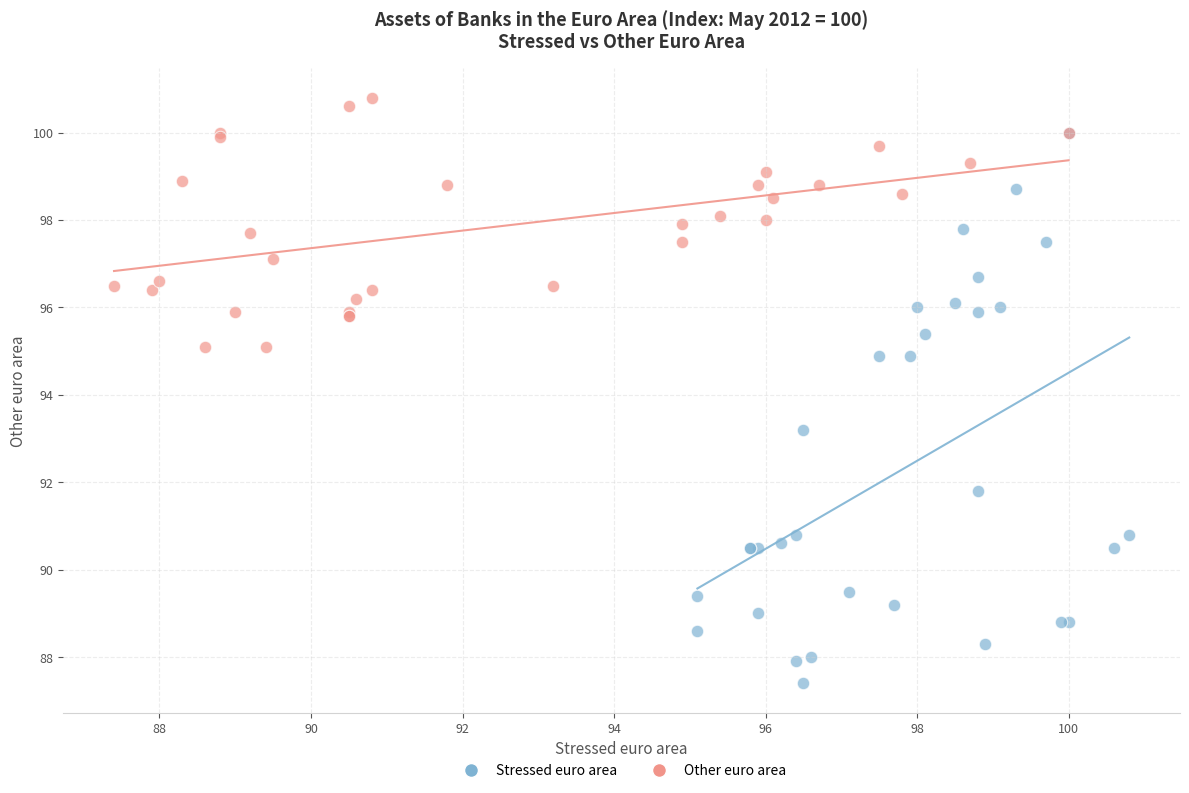

Which series contains the lowest Y value?

Stressed euro area